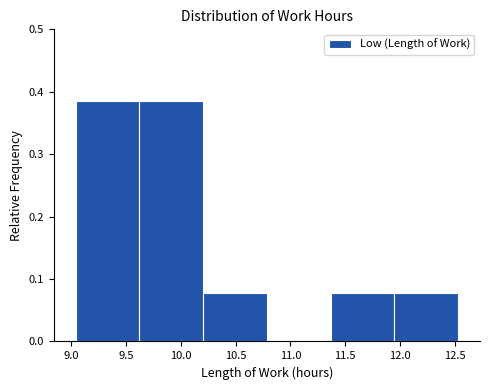

How tall is the bar that spans 11.95 to 12.55 on the x-axis? Neither the bar edges nor the heights are printed on the chart, so give them approximately, as read against the axes.

0.08